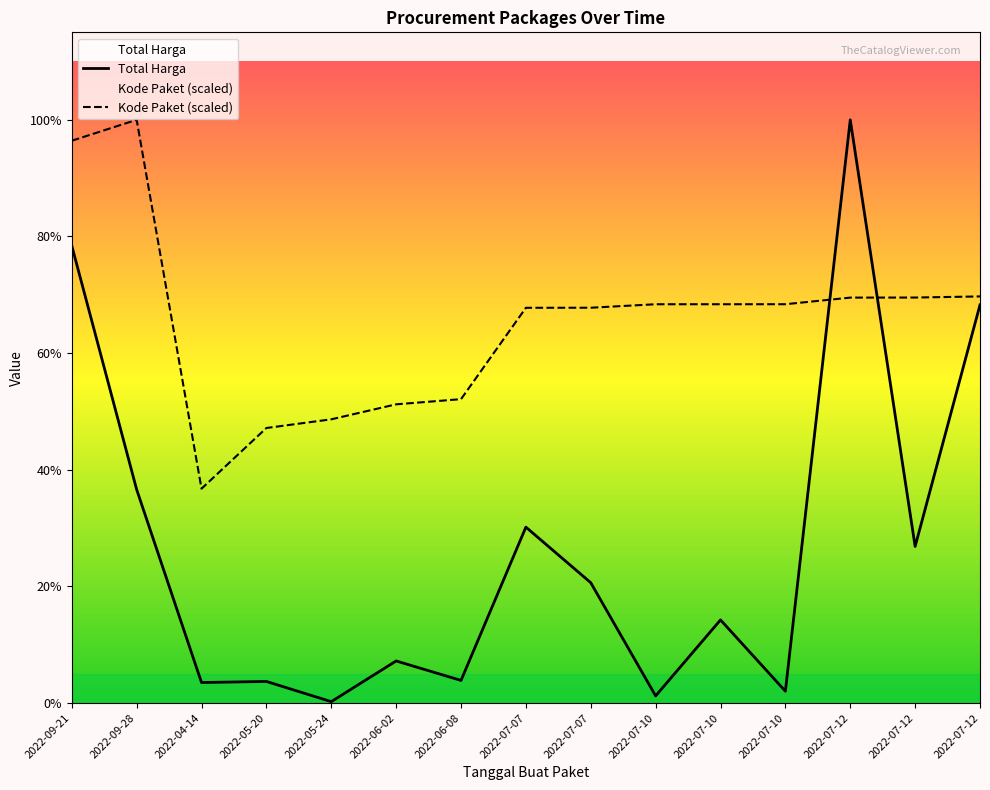

Where is the first local maximum for Kode Paket?

2022-09-28